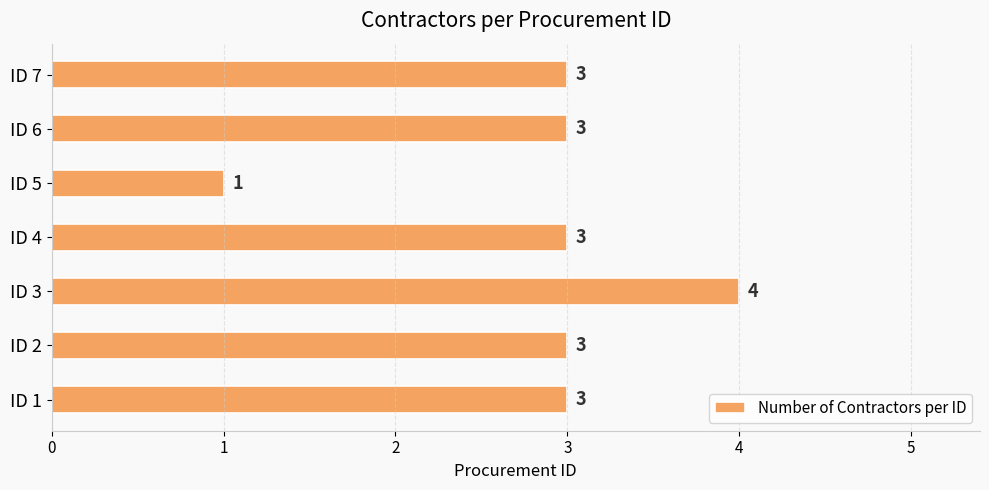

What is the average value?

3